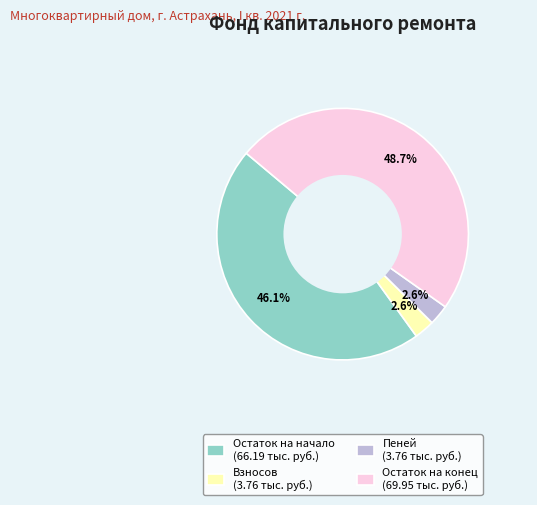

Does any single category account for the majority?

No